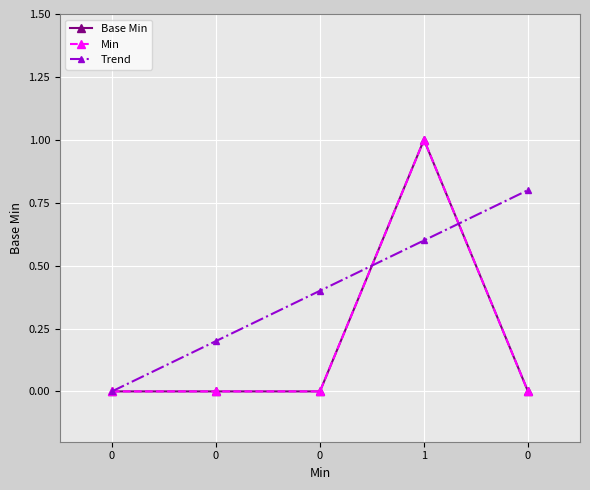

The value of Trend at 0 is 0.1. True or false?

False